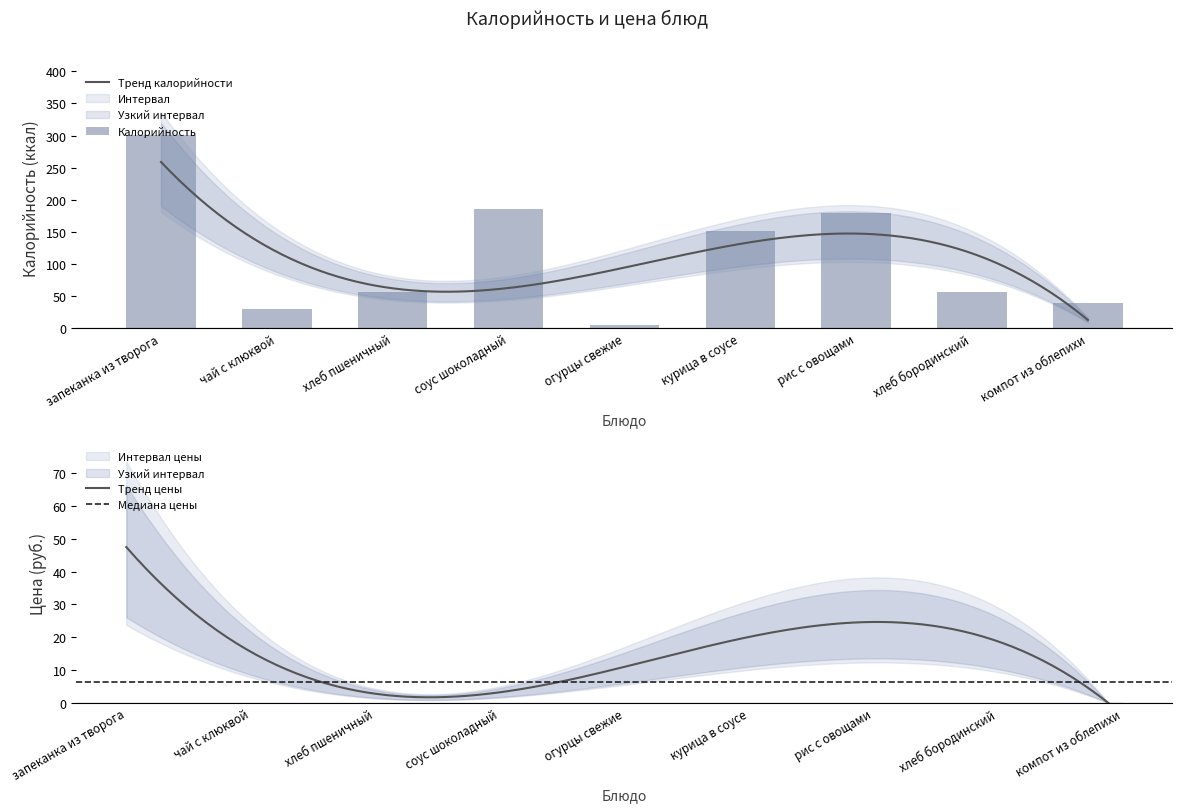

Reading left to right, list all the values displayed in this chart.

301	29	56	186	5	152	179	57	39